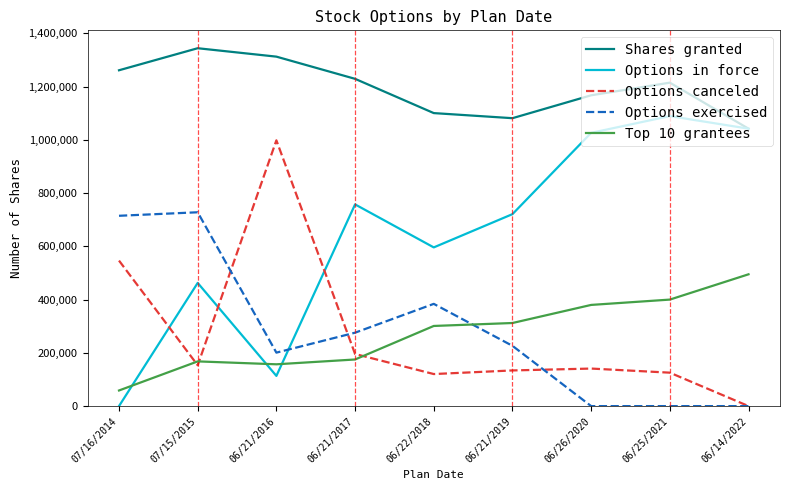

Where is the first local maximum for Options in force?

07/15/2015